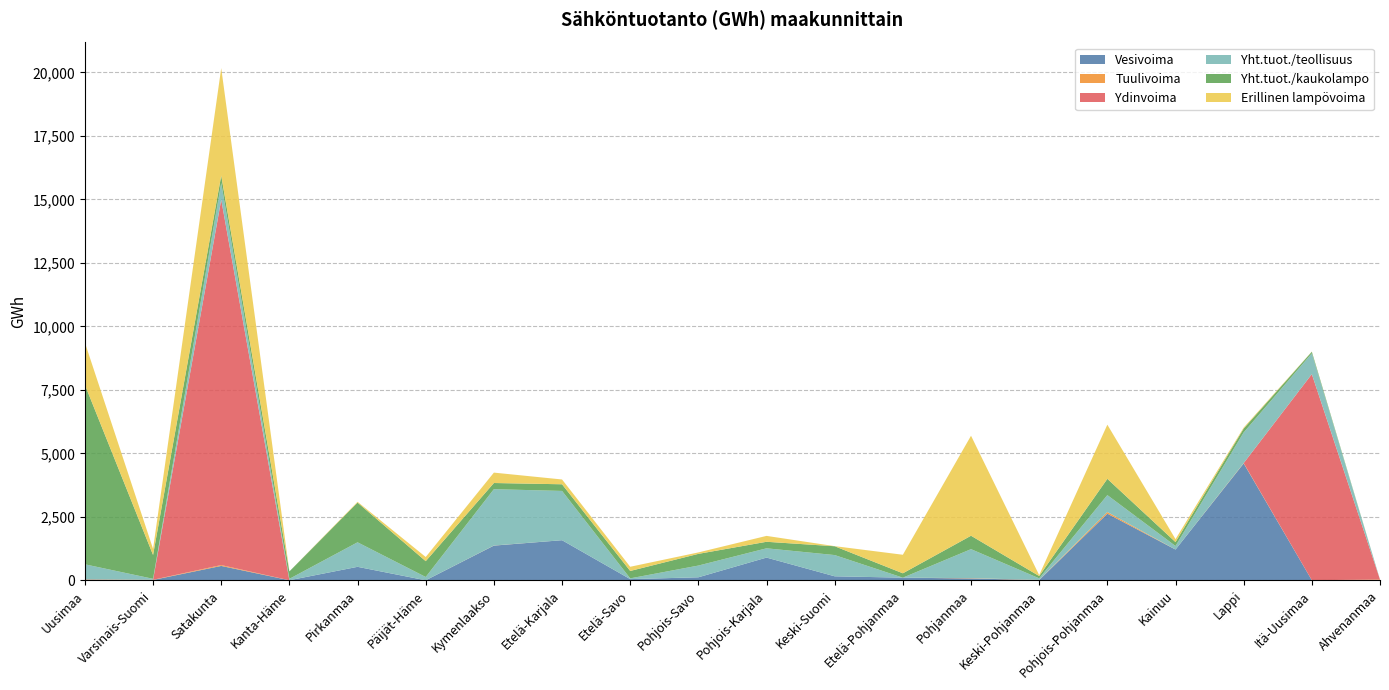

Reading left to right, what are all the values shown in this chart?

Vesivoima: Uusimaa=33	Varsinais-Suomi=17	Satakunta=569	Kanta-Häme=5	Pirkanmaa=534	Päijät-Häme=4	Kymenlaakso=1369	Etelä-Karjala=1582	Etelä-Savo=50	Pohjois-Savo=122	Pohjois-Karjala=898	Keski-Suomi=161	Etelä-Pohjanmaa=107	Pohjanmaa=76	Keski-Pohjanmaa=13	Pohjois-Pohjanmaa=2627	Kainuu=1214	Lappi=4605	Itä-Uusimaa=6	Ahvenanmaa=0
Tuulivoima: Uusimaa=13	Varsinais-Suomi=7	Satakunta=34	Kanta-Häme=0	Pirkanmaa=0	Päijät-Häme=0	Kymenlaakso=4	Etelä-Karjala=0	Etelä-Savo=0	Pohjois-Savo=0	Pohjois-Karjala=0	Keski-Suomi=0	Etelä-Pohjanmaa=0	Pohjanmaa=12	Keski-Pohjanmaa=5	Pohjois-Pohjanmaa=65	Kainuu=0	Lappi=14	Itä-Uusimaa=0	Ahvenanmaa=34
Ydinvoima: Uusimaa=0	Varsinais-Suomi=0	Satakunta=14386	Kanta-Häme=0	Pirkanmaa=0	Päijät-Häme=0	Kymenlaakso=0	Etelä-Karjala=0	Etelä-Savo=0	Pohjois-Savo=0	Pohjois-Karjala=0	Keski-Suomi=0	Etelä-Pohjanmaa=0	Pohjanmaa=0	Keski-Pohjanmaa=0	Pohjois-Pohjanmaa=0	Kainuu=0	Lappi=0	Itä-Uusimaa=8115	Ahvenanmaa=0
Yht.tuot./teollisuus: Uusimaa=587	Varsinais-Suomi=38	Satakunta=656	Kanta-Häme=56	Pirkanmaa=966	Päijät-Häme=130	Kymenlaakso=2218	Etelä-Karjala=1940	Etelä-Savo=30	Pohjois-Savo=462	Pohjois-Karjala=365	Keski-Suomi=836	Etelä-Pohjanmaa=0	Pohjanmaa=1142	Keski-Pohjanmaa=63	Pohjois-Pohjanmaa=666	Kainuu=140	Lappi=1205	Itä-Uusimaa=818	Ahvenanmaa=0
Yht.tuot./kaukolampo: Uusimaa=7068	Varsinais-Suomi=938	Satakunta=294	Kanta-Häme=292	Pirkanmaa=1563	Päijät-Häme=623	Kymenlaakso=243	Etelä-Karjala=262	Etelä-Savo=291	Pohjois-Savo=460	Pohjois-Karjala=257	Keski-Suomi=347	Etelä-Pohjanmaa=172	Pohjanmaa=528	Keski-Pohjanmaa=91	Pohjois-Pohjanmaa=641	Kainuu=154	Lappi=153	Itä-Uusimaa=63	Ahvenanmaa=1
Erillinen lampövoima: Uusimaa=1661	Varsinais-Suomi=240	Satakunta=4230	Kanta-Häme=0	Pirkanmaa=31	Päijät-Häme=164	Kymenlaakso=409	Etelä-Karjala=189	Etelä-Savo=165	Pohjois-Savo=57	Pohjois-Karjala=232	Keski-Suomi=4	Etelä-Pohjanmaa=730	Pohjanmaa=3937	Keski-Pohjanmaa=36	Pohjois-Pohjanmaa=2131	Kainuu=117	Lappi=39	Itä-Uusimaa=6	Ahvenanmaa=0